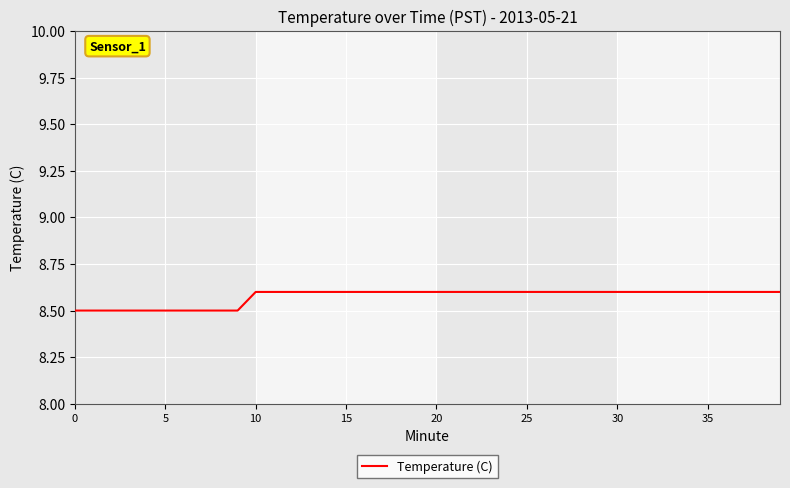

What is the smallest value displayed?

8.5